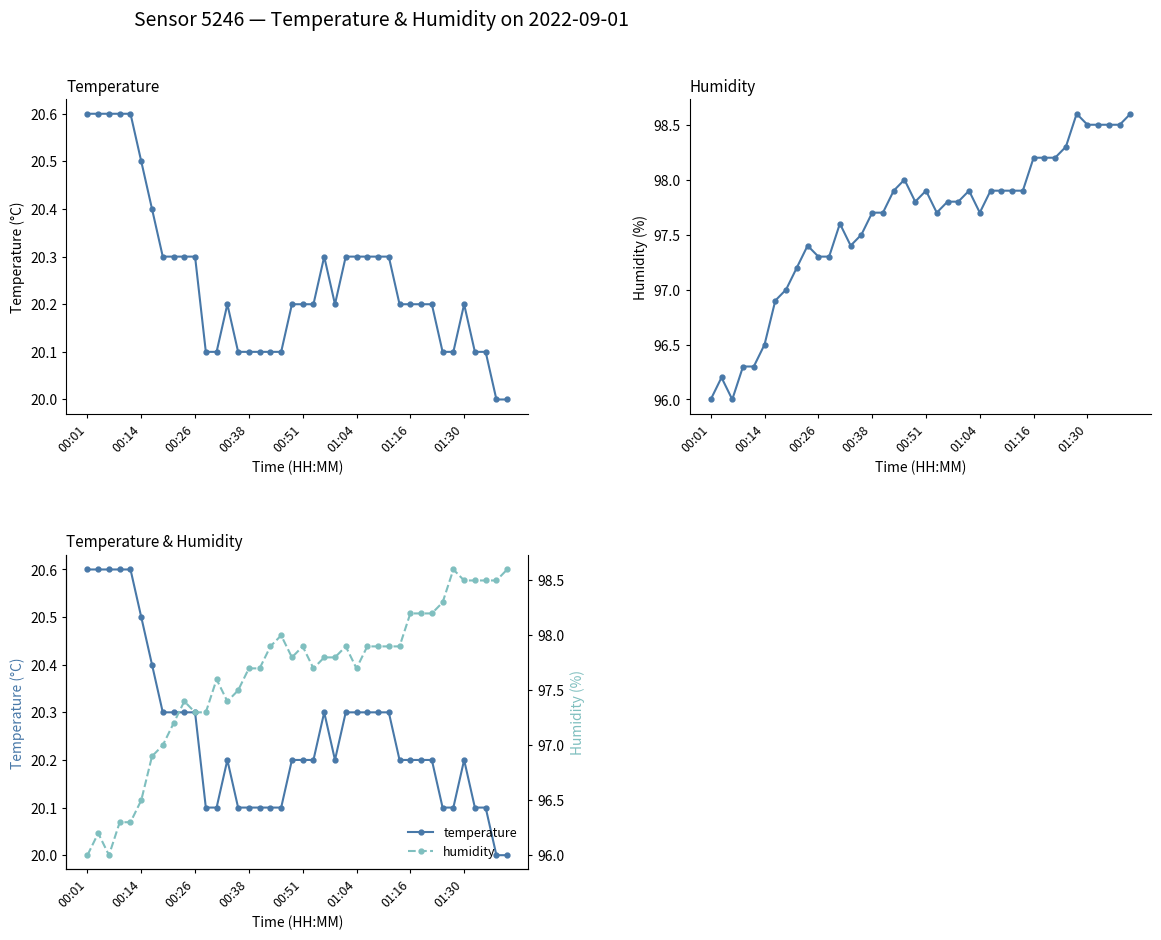

Rank the series by their average value, from lowest to highest.

temperature, humidity